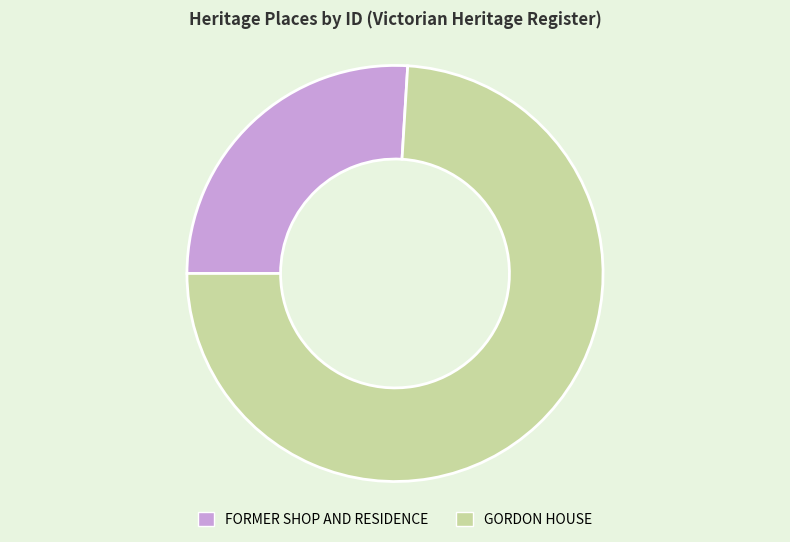

Between FORMER SHOP AND RESIDENCE and GORDON HOUSE, which is larger?

GORDON HOUSE